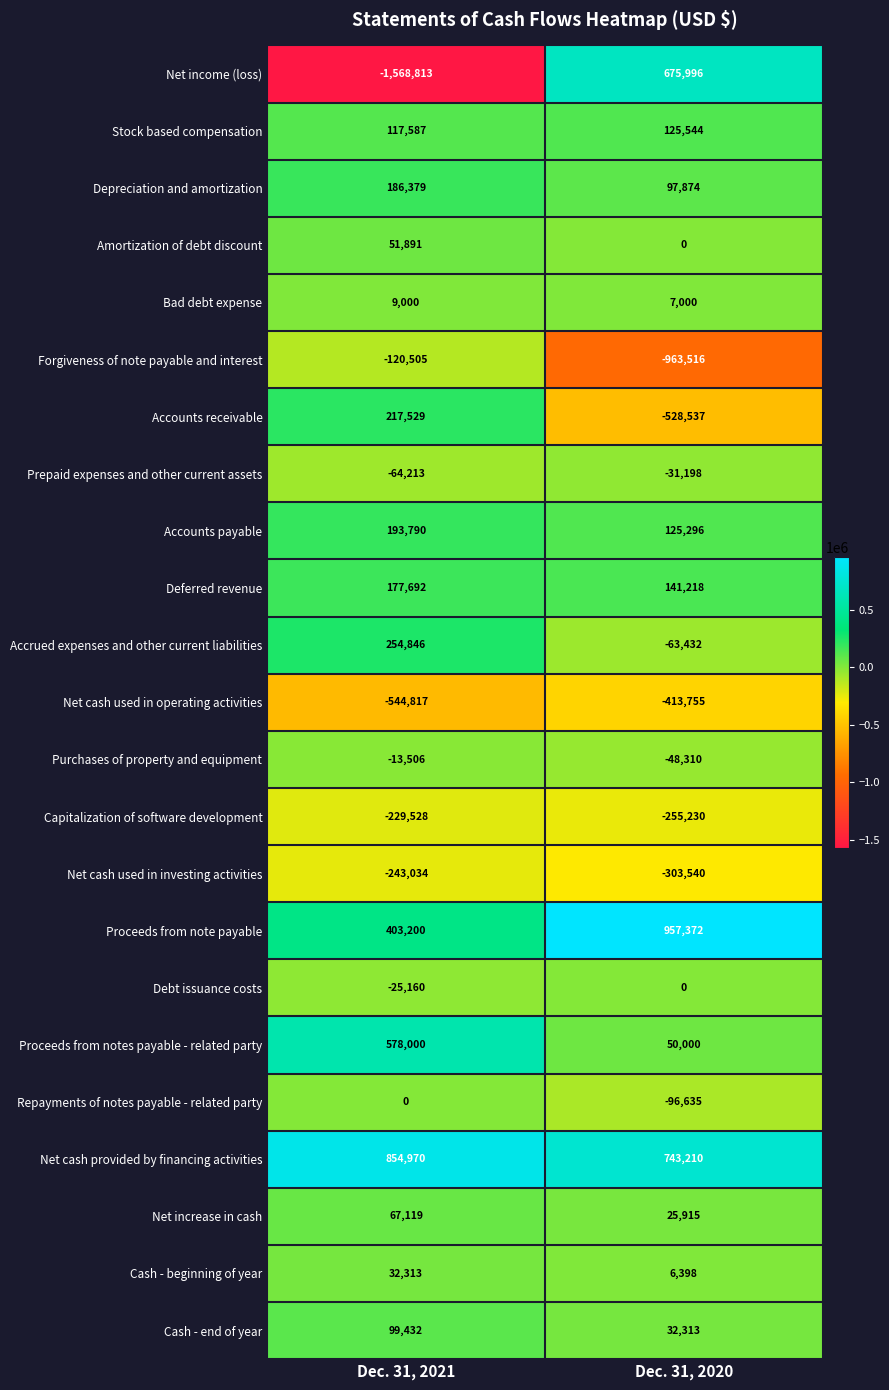

Where is Repayments of notes payable - related party nearest to the value -48317?

Dec. 31, 2021